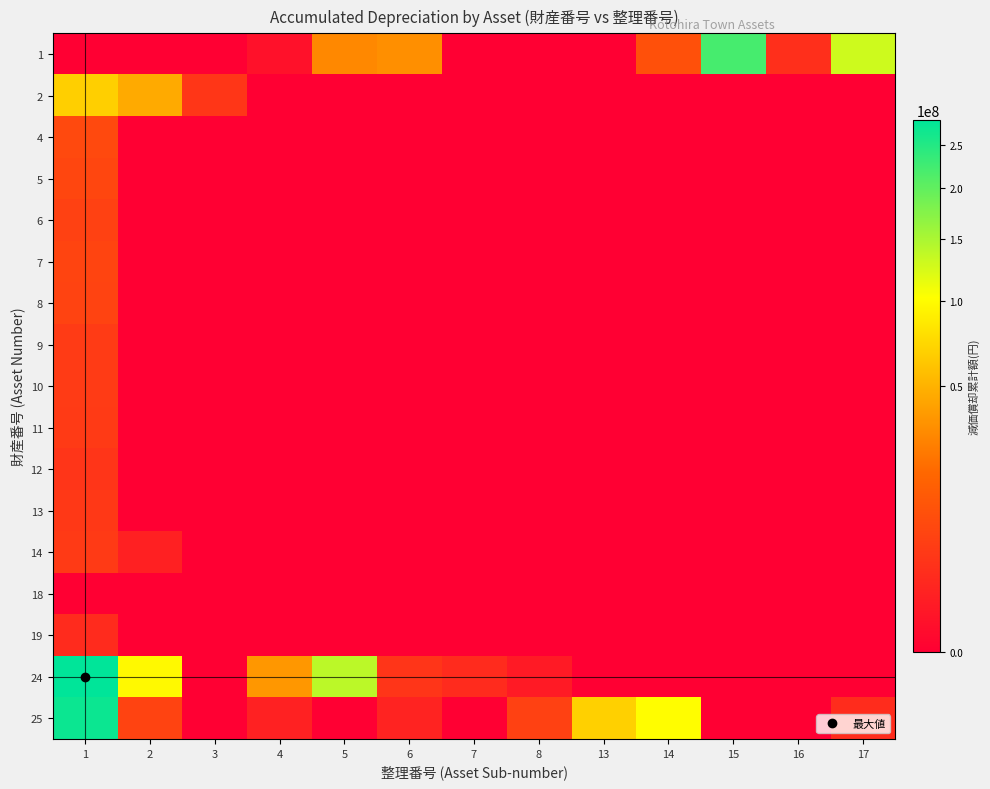

Count the number of categories in the chart.

13